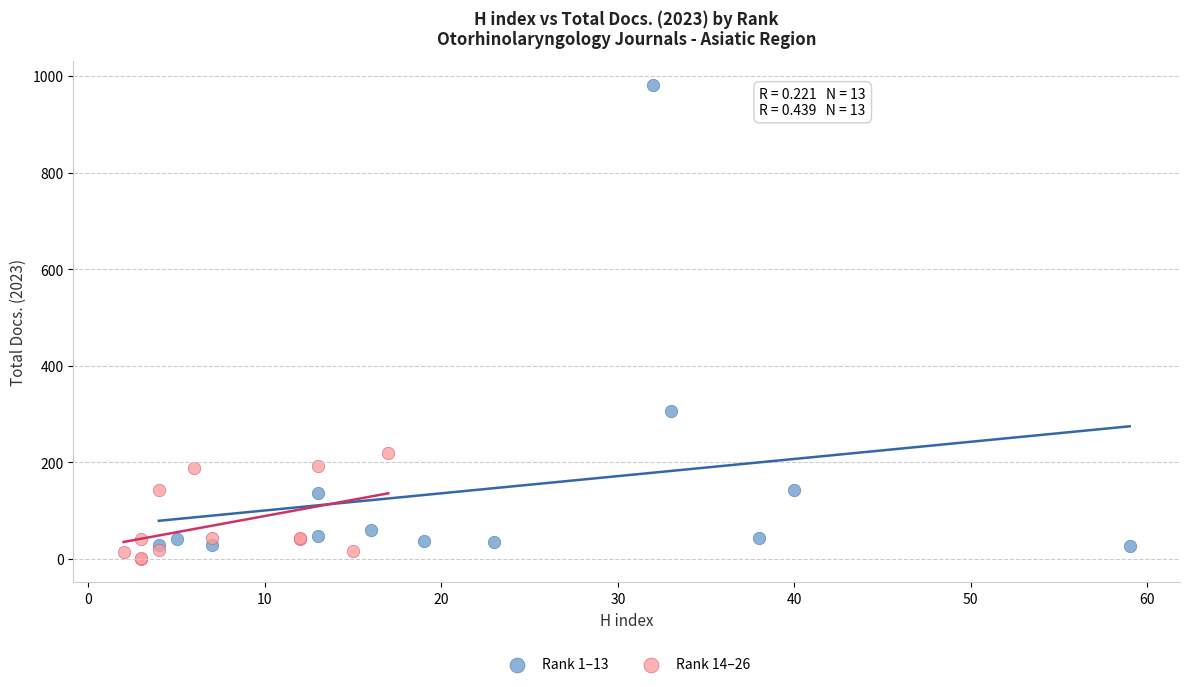

Which series has the largest Y range (max minus min)?

Rank 1–13